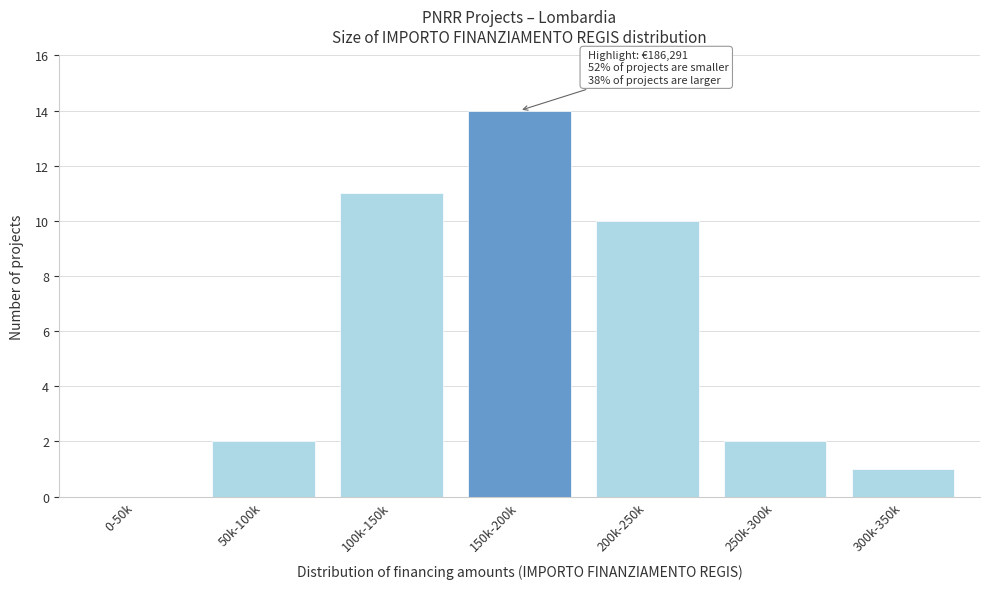

Reading left to right, transcribe all the data shown in this chart.

0-50k=0	50k-100k=2	100k-150k=11	150k-200k=14	200k-250k=10	250k-300k=2	300k-350k=1